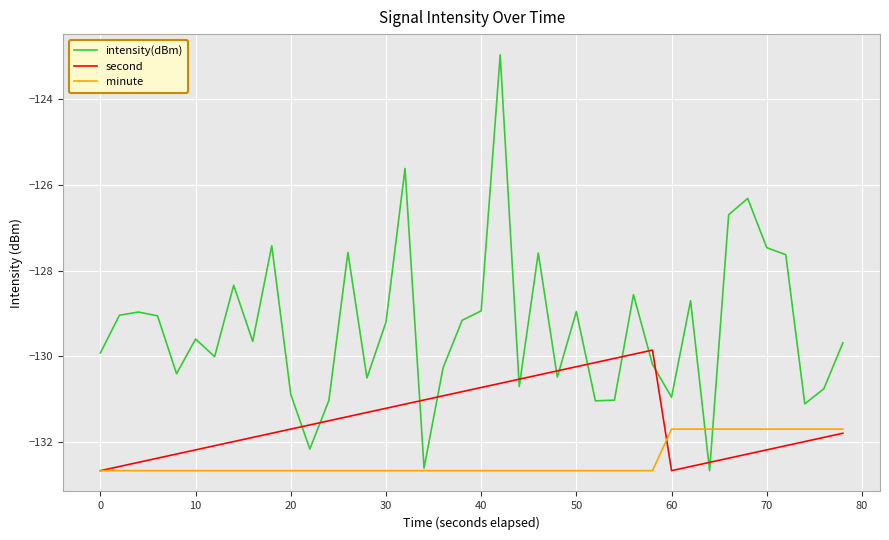

Which series has the largest total across all categories?

intensity(dBm)